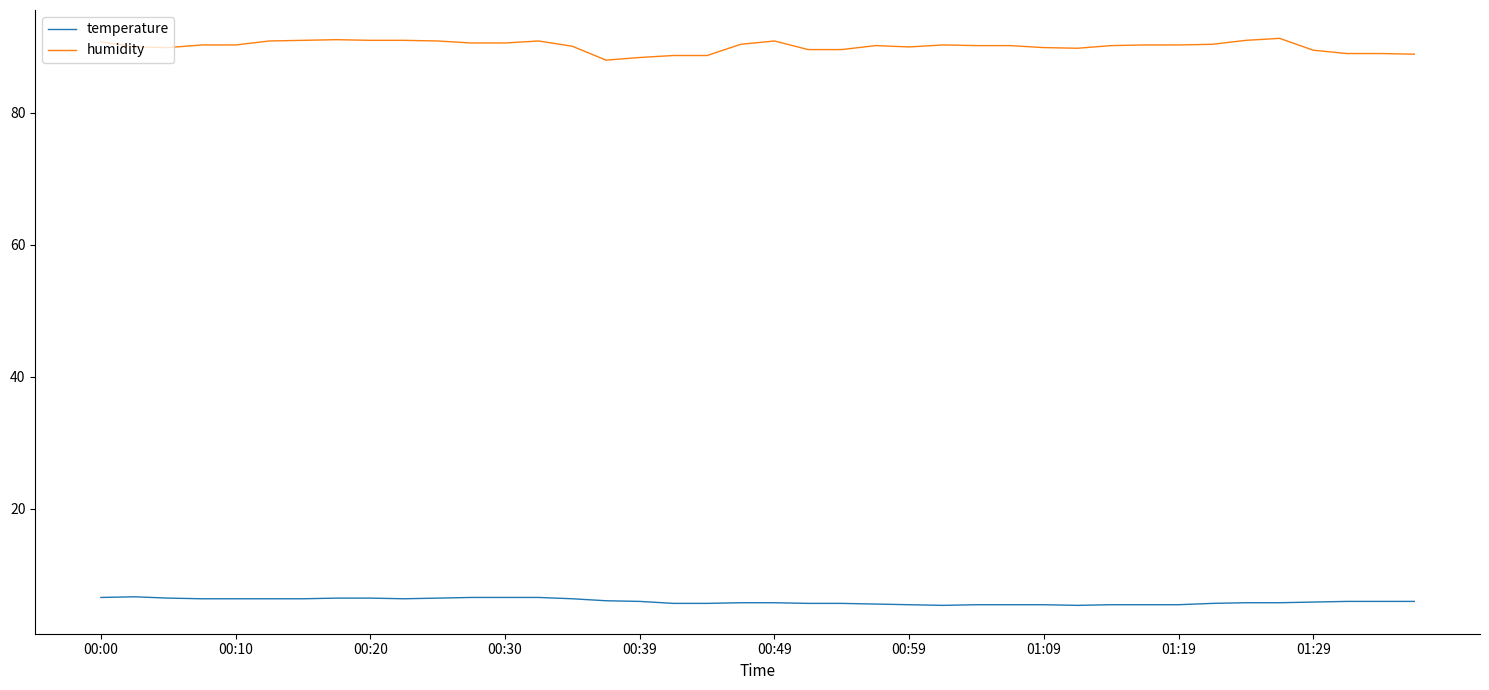

Does the chart display data point markers on the line(s)?

No